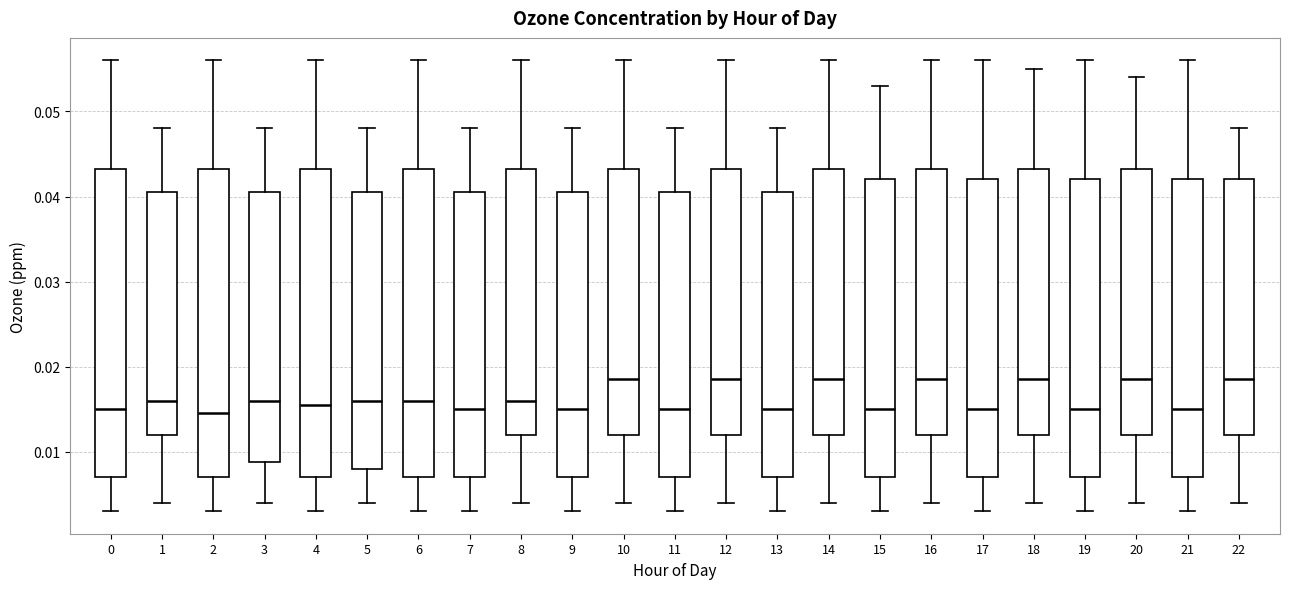

Reading left to right, read every box against the y-axis: the position of its median line, the range the box covers, and the ends of its whiskers. The values are not printed on the chart, so give them approximately, as read against the axis.

0: median 0.015, box 0.007 to 0.043, whiskers 0.003 to 0.056
1: median 0.016, box 0.012 to 0.041, whiskers 0.004 to 0.048
2: median 0.015, box 0.007 to 0.043, whiskers 0.003 to 0.056
3: median 0.016, box 0.009 to 0.041, whiskers 0.004 to 0.048
4: median 0.016, box 0.007 to 0.043, whiskers 0.003 to 0.056
5: median 0.016, box 0.008 to 0.041, whiskers 0.004 to 0.048
6: median 0.016, box 0.007 to 0.043, whiskers 0.003 to 0.056
7: median 0.015, box 0.007 to 0.041, whiskers 0.003 to 0.048
8: median 0.016, box 0.012 to 0.043, whiskers 0.004 to 0.056
9: median 0.015, box 0.007 to 0.041, whiskers 0.003 to 0.048
10: median 0.019, box 0.012 to 0.043, whiskers 0.004 to 0.056
11: median 0.015, box 0.007 to 0.041, whiskers 0.003 to 0.048
12: median 0.019, box 0.012 to 0.043, whiskers 0.004 to 0.056
13: median 0.015, box 0.007 to 0.041, whiskers 0.003 to 0.048
14: median 0.019, box 0.012 to 0.043, whiskers 0.004 to 0.056
15: median 0.015, box 0.007 to 0.042, whiskers 0.003 to 0.053
16: median 0.019, box 0.012 to 0.043, whiskers 0.004 to 0.056
17: median 0.015, box 0.007 to 0.042, whiskers 0.003 to 0.056
18: median 0.019, box 0.012 to 0.043, whiskers 0.004 to 0.055
19: median 0.015, box 0.007 to 0.042, whiskers 0.003 to 0.056
20: median 0.019, box 0.012 to 0.043, whiskers 0.004 to 0.054
21: median 0.015, box 0.007 to 0.042, whiskers 0.003 to 0.056
22: median 0.019, box 0.012 to 0.042, whiskers 0.004 to 0.048